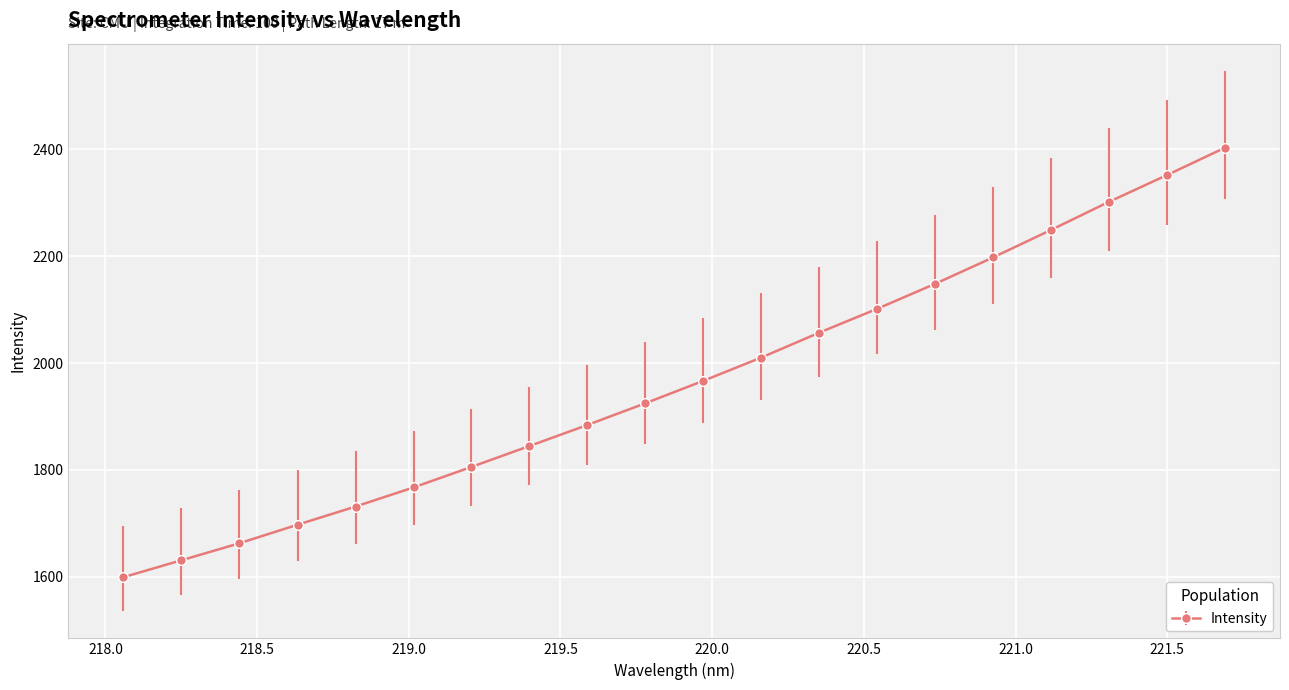

What is the value of the 7th point from the left?

1805.6